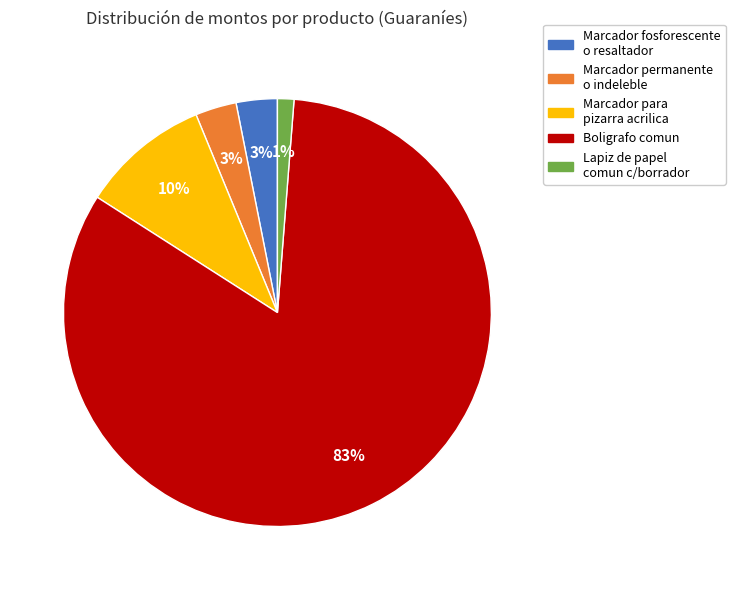

True or false: Boligrafo comun accounts for 93% of the total.

False